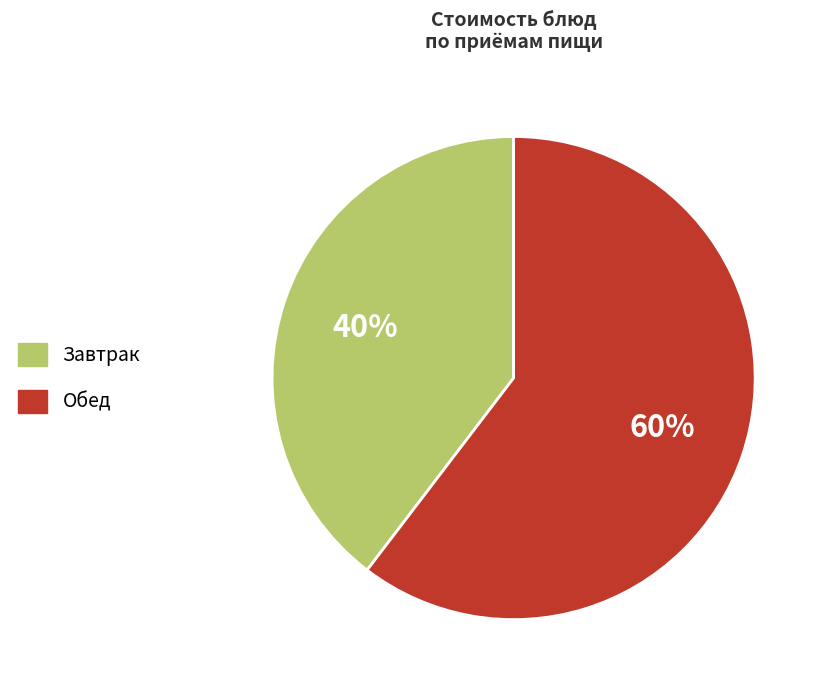

How many slices are in this pie chart?

2